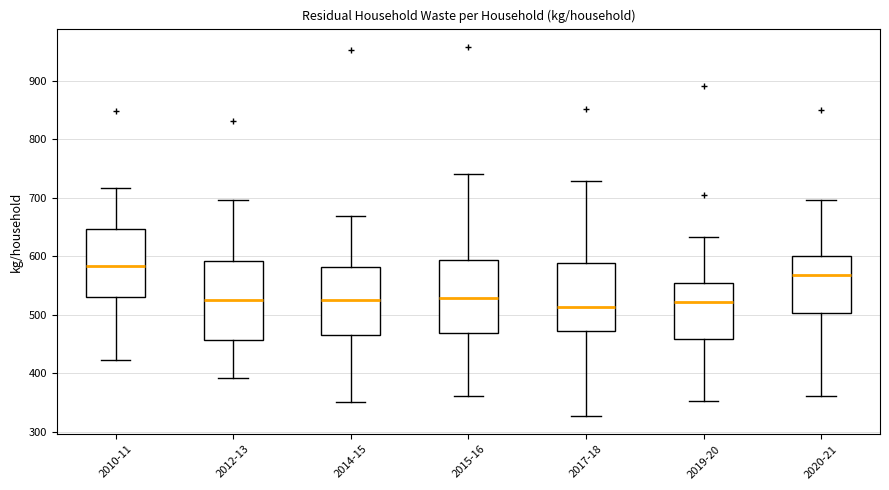

Where is the upper edge of the box for 2015-16 on the y-axis? The values are not printed on the chart, so give them approximately, as read against the axis.

590